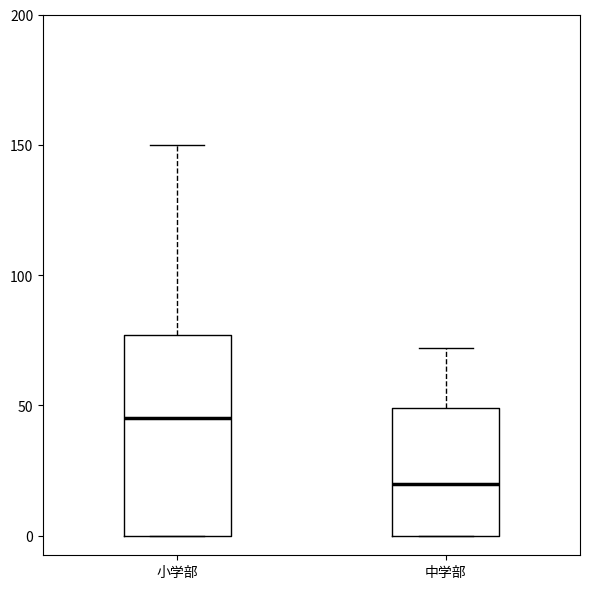

Reading left to right, read every box against the y-axis: the position of its median line, the range the box covers, and the ends of its whiskers. The values are not printed on the chart, so give them approximately, as read against the axis.

小学部: median 45, box 0 to 75, whiskers 0 to 150
中学部: median 20, box 0 to 50, whiskers 0 to 70